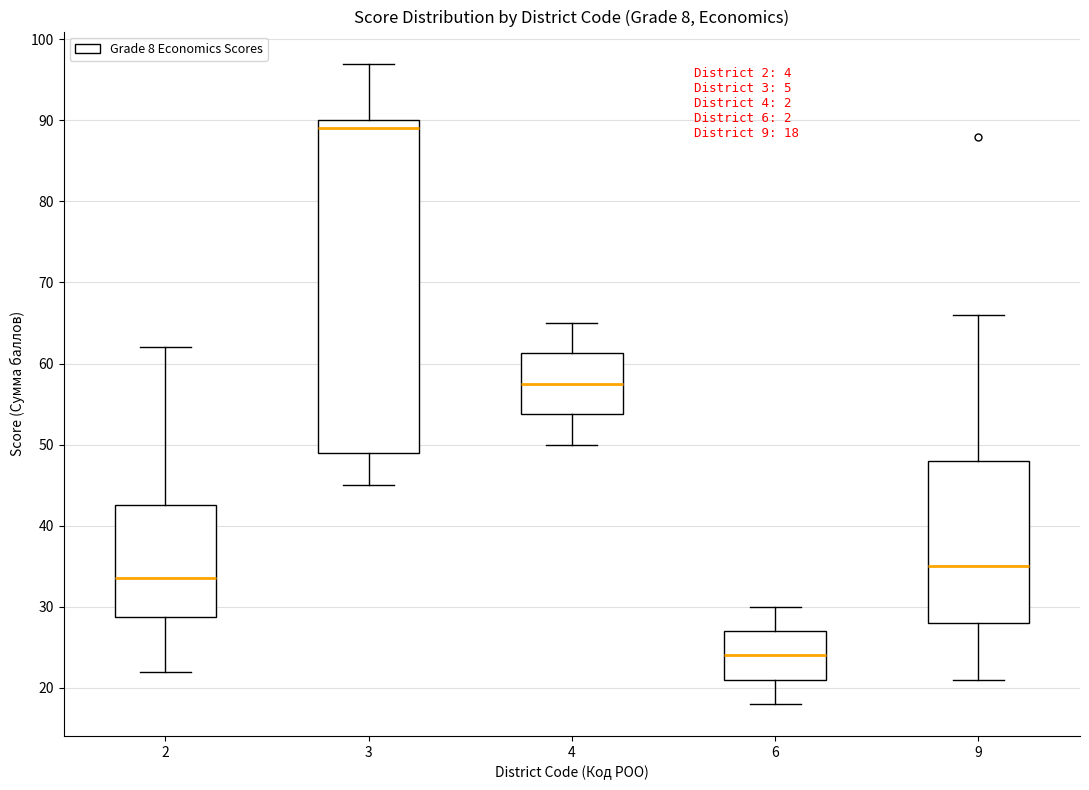

Comparing the boxes themselves (not the whiskers), which one is the tallest?

3